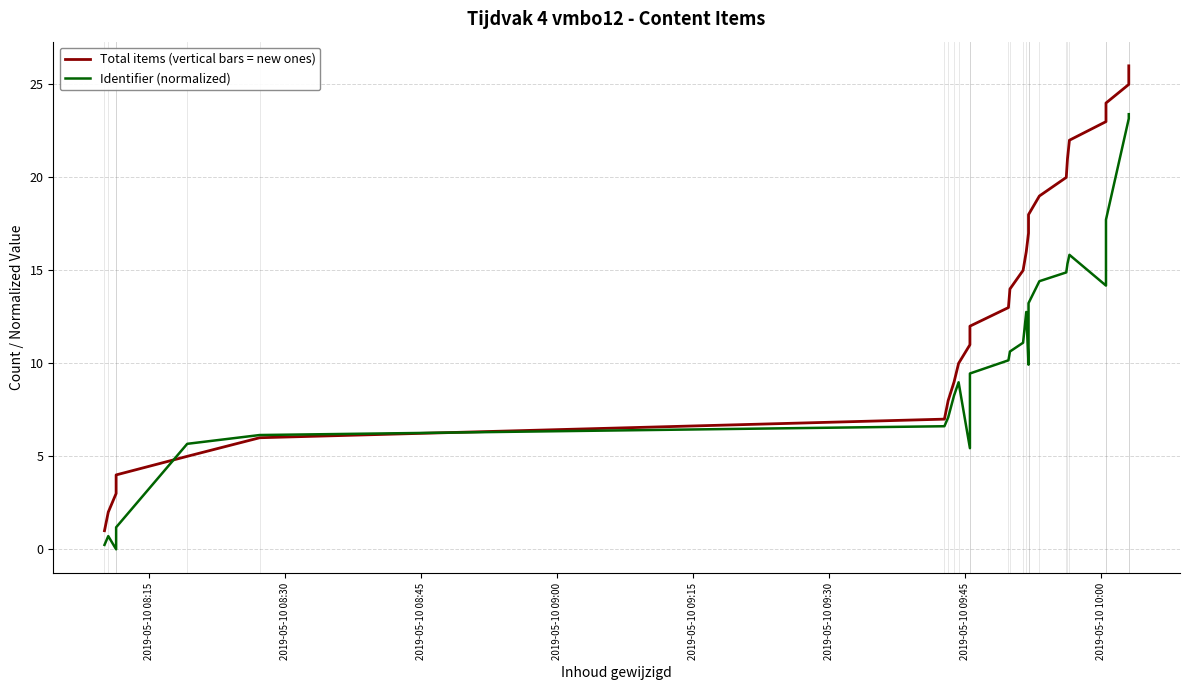

Reading right to left, what are all the values shown in this chart?

Total items (vertical bars = new ones): 26.0	25.0	24.0	23.0	22.0	21.0	20.0	19.0	18.0	17.0	16.0	15.0	14.0	13.0	12.0	11.0	10.0	9.0	8.0	7.0	6.0	5.0	4.0	3.0	2.0	1.0
Identifier (normalized): 23.4	23.2	17.7	14.2	15.8	15.4	14.9	14.4	13.2	9.9	12.8	11.1	10.6	10.2	9.5	5.4	9.0	8.3	7.1	6.6	6.1	5.7	1.2	0.0	0.7	0.2